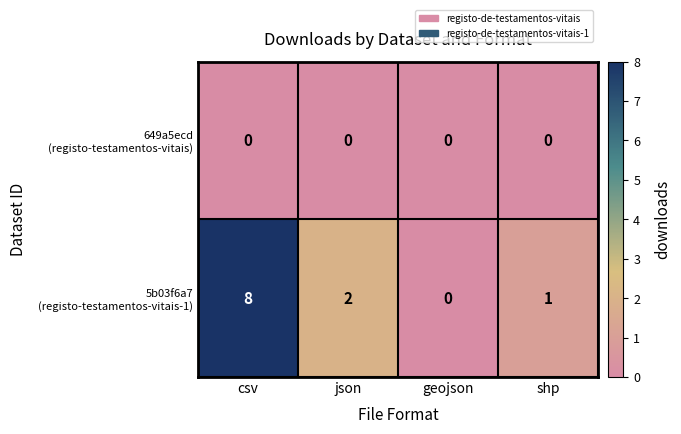

At which category is the sum across all series the highest?

csv